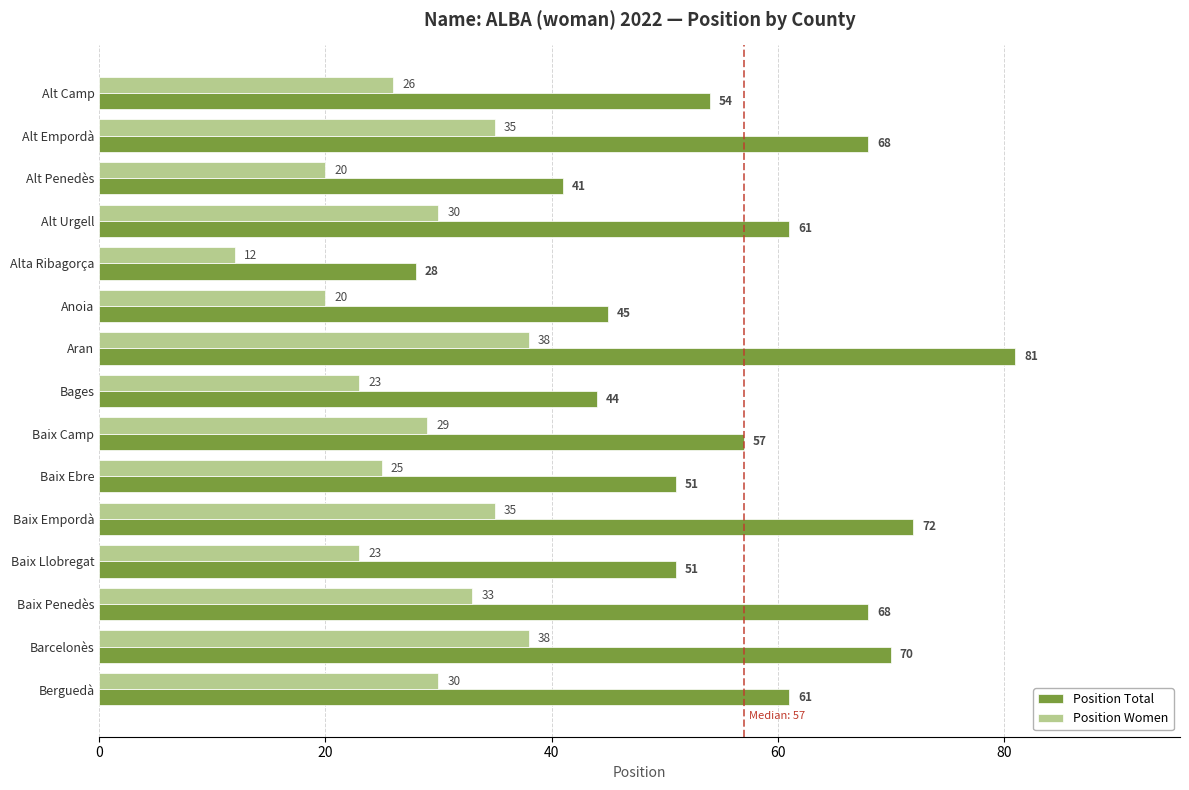

What are all the series names shown in the legend?

Position Total, Position Women